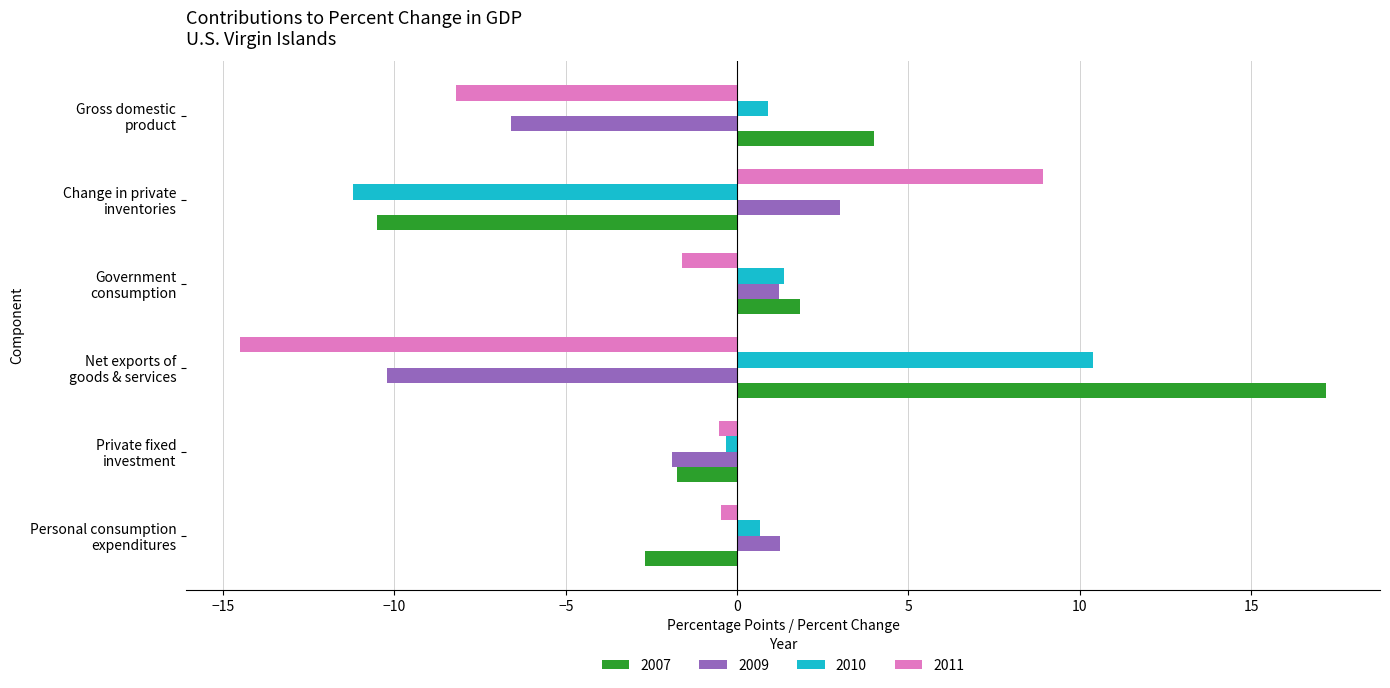

What is the difference between the maximum and minimum values in the 2010 series?

21.6